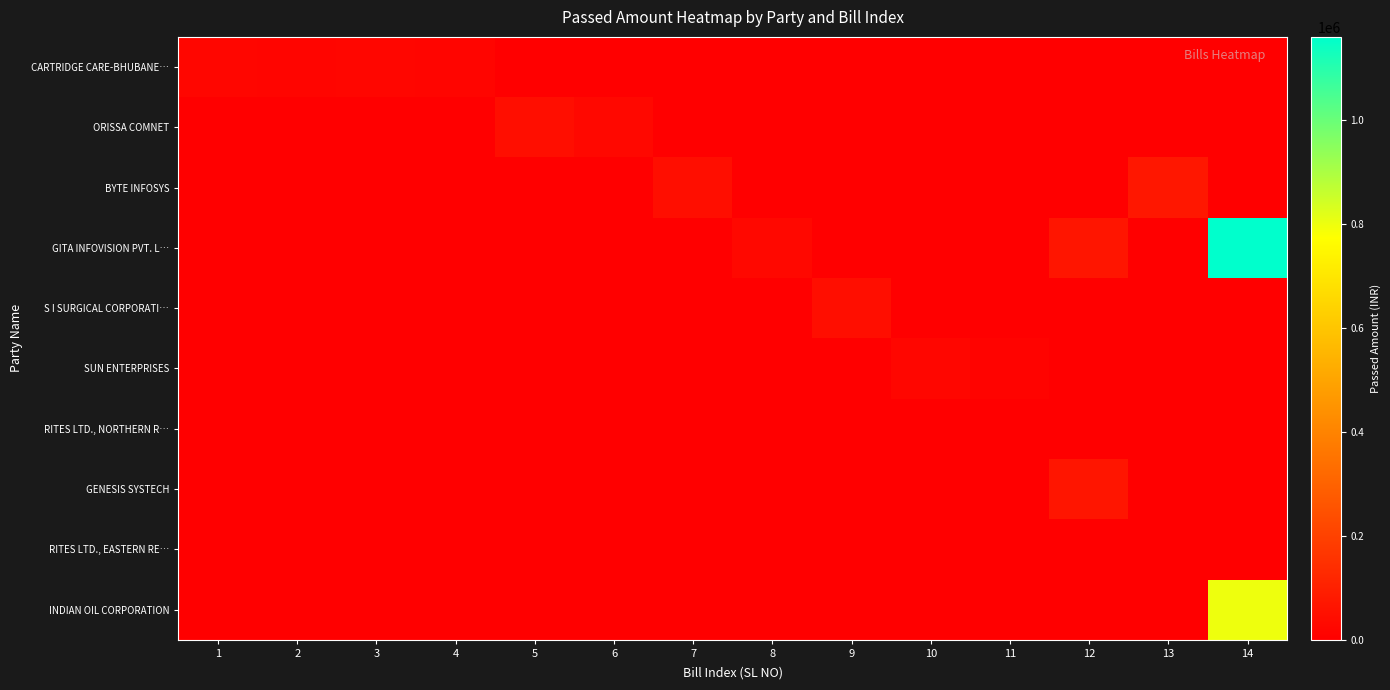

At 9, list the series in order from smallest to largest.

CARTRIDGE CARE-BHUBANE…, ORISSA COMNET, BYTE INFOSYS, GITA INFOVISION PVT. L…, SUN ENTERPRISES, RITES LTD., NORTHERN R…, GENESIS SYSTECH, RITES LTD., EASTERN RE…, INDIAN OIL CORPORATION, S I SURGICAL CORPORATI…